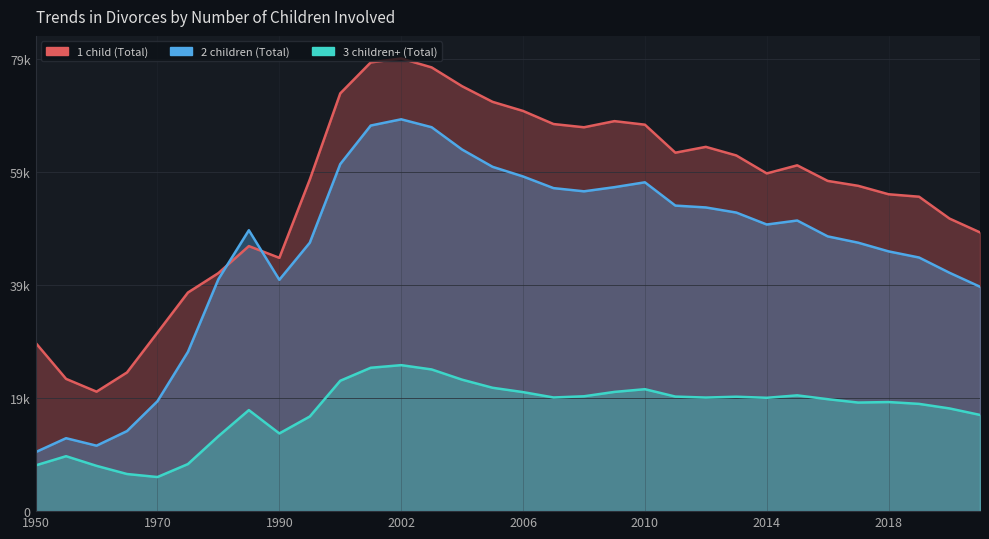

Where is the first local minimum for 2 children (Total)?

1960